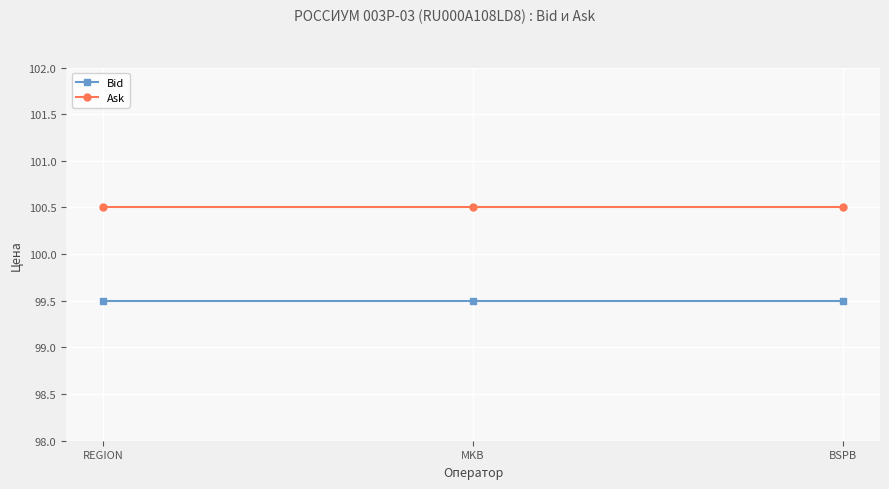

The value of Bid at MKB is 64.6. True or false?

False